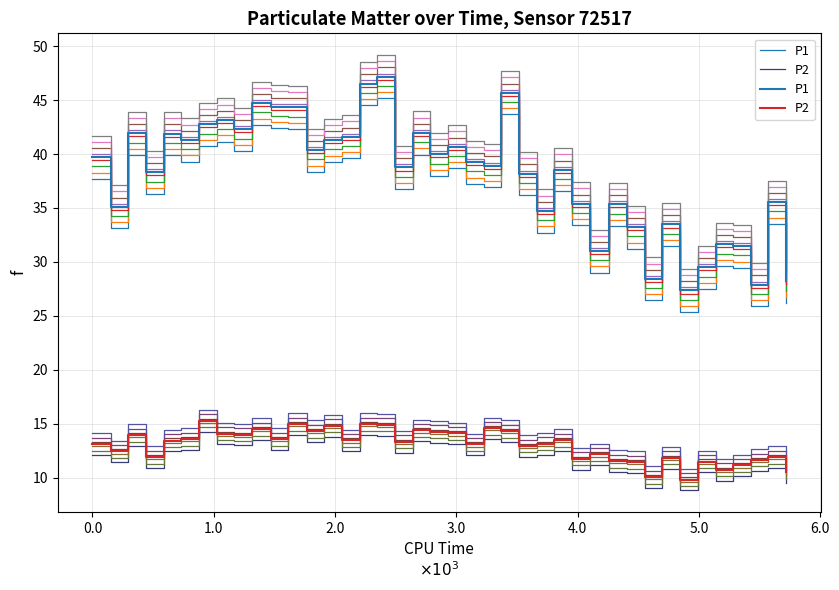

True or false: P1 and P2 intersect in this chart.

False